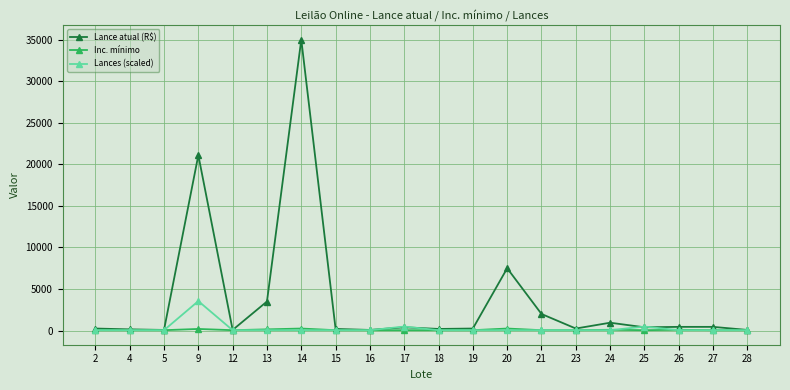

Which series has the widest spread of values?

Lance atual (R$)